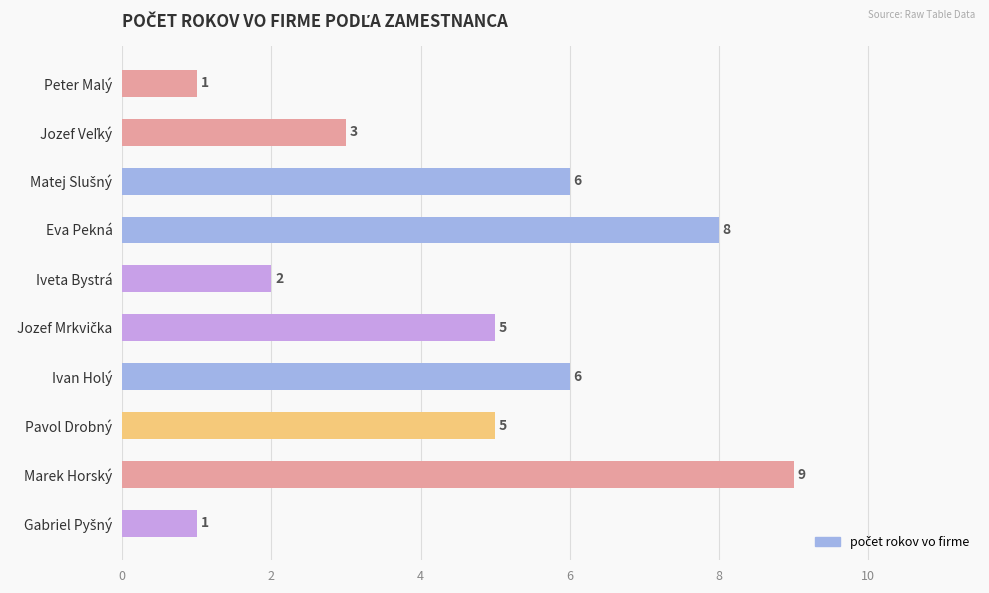

Count the values in the range 2 to 6.

6